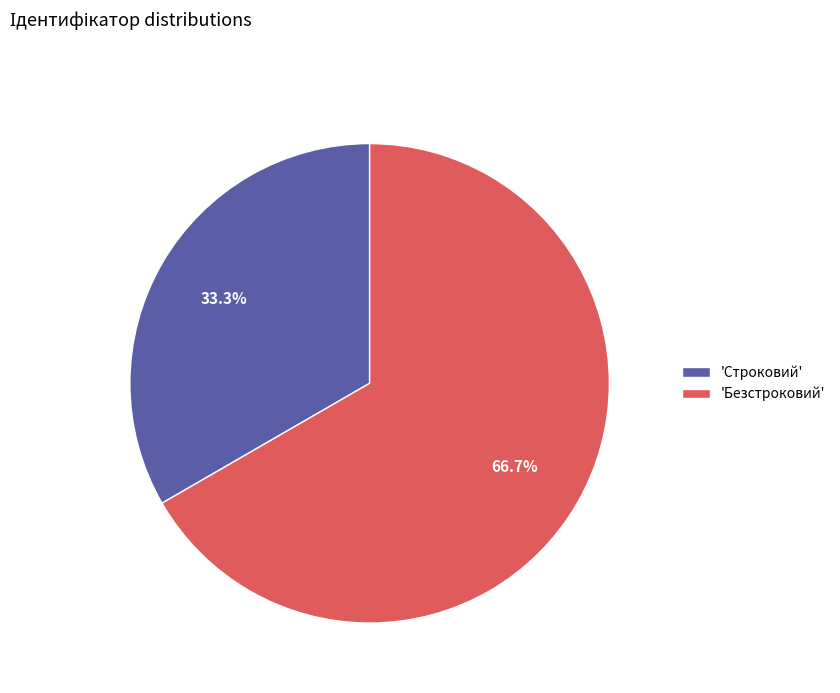

Count the number of slices in the pie.

2